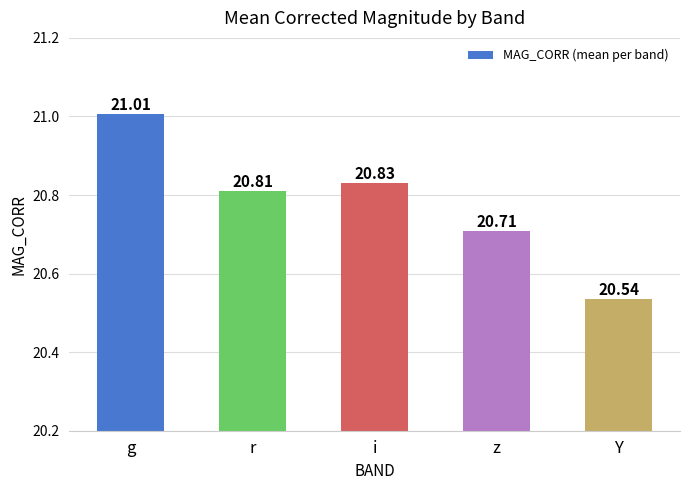

What is the sum of all values?

103.9